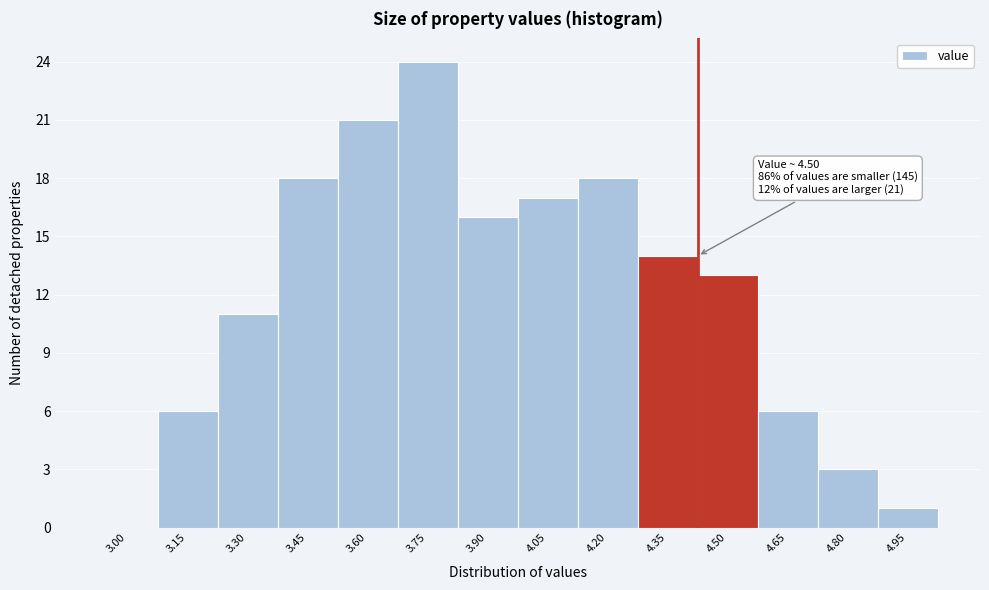

Reading left to right, transcribe all the data shown in this chart.

3.00=0	3.15=6	3.30=11	3.45=18	3.60=21	3.75=24	3.90=16	4.05=17	4.20=18	4.35=14	4.50=13	4.65=6	4.80=3	4.95=1